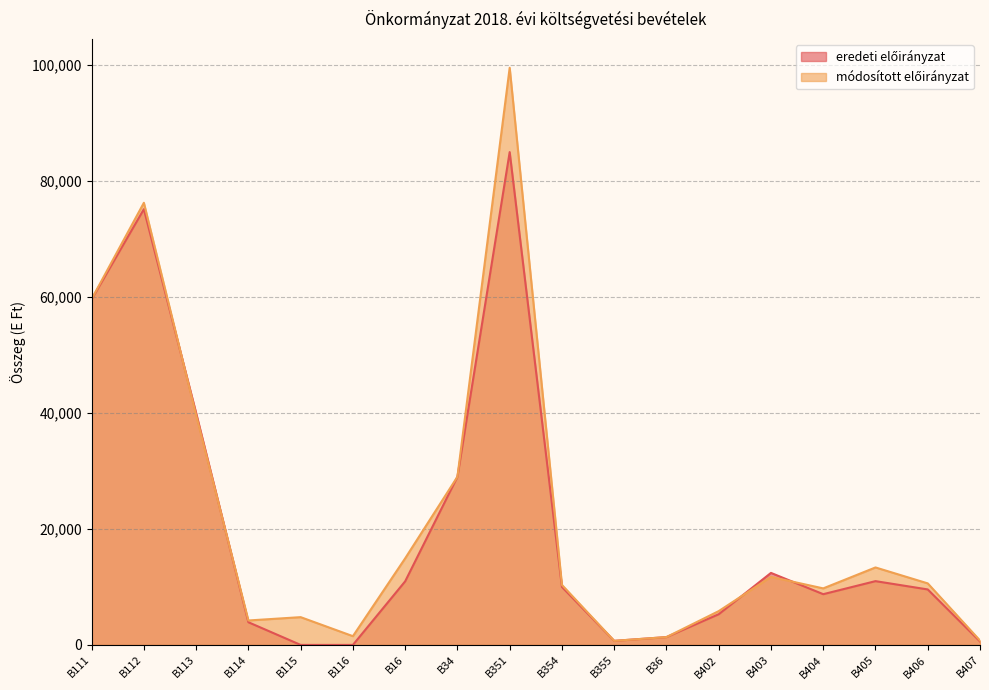

How many interior local valleys does the módosított előirányzat series have?

4